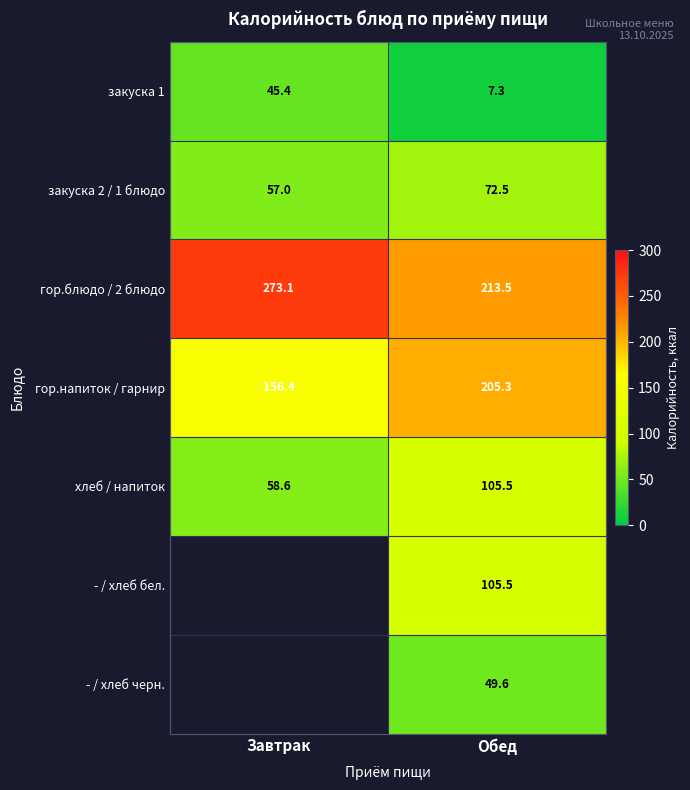

Which category has the lowest value in the гор.напиток / гарнир series?

Завтрак